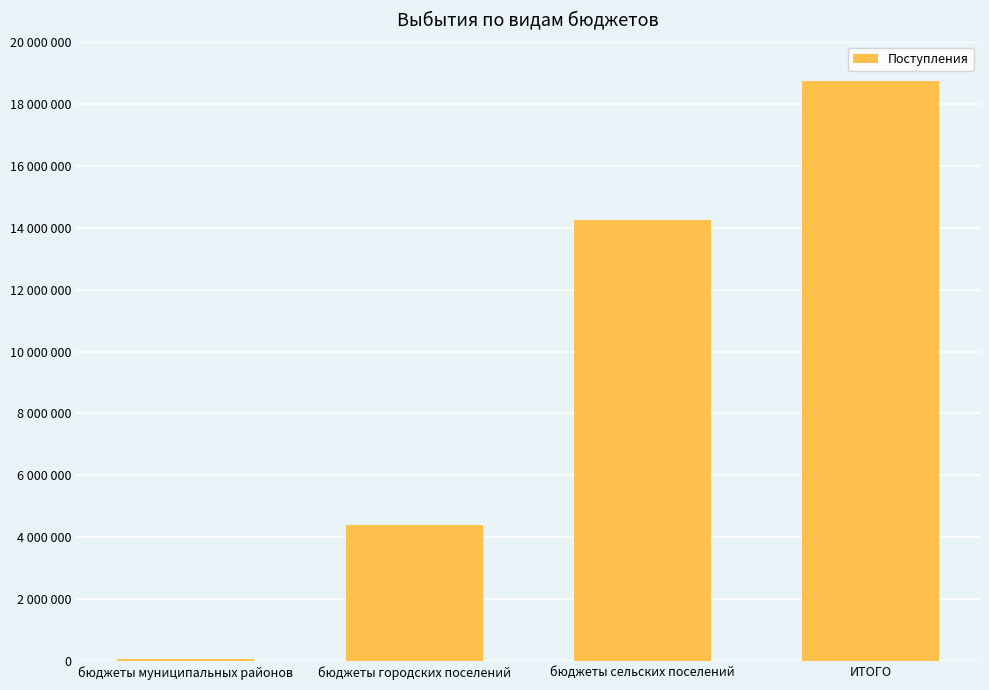

Approximately how many times larger is the value at бюджеты городских поселений compared to бюджеты сельских поселений?

0.3